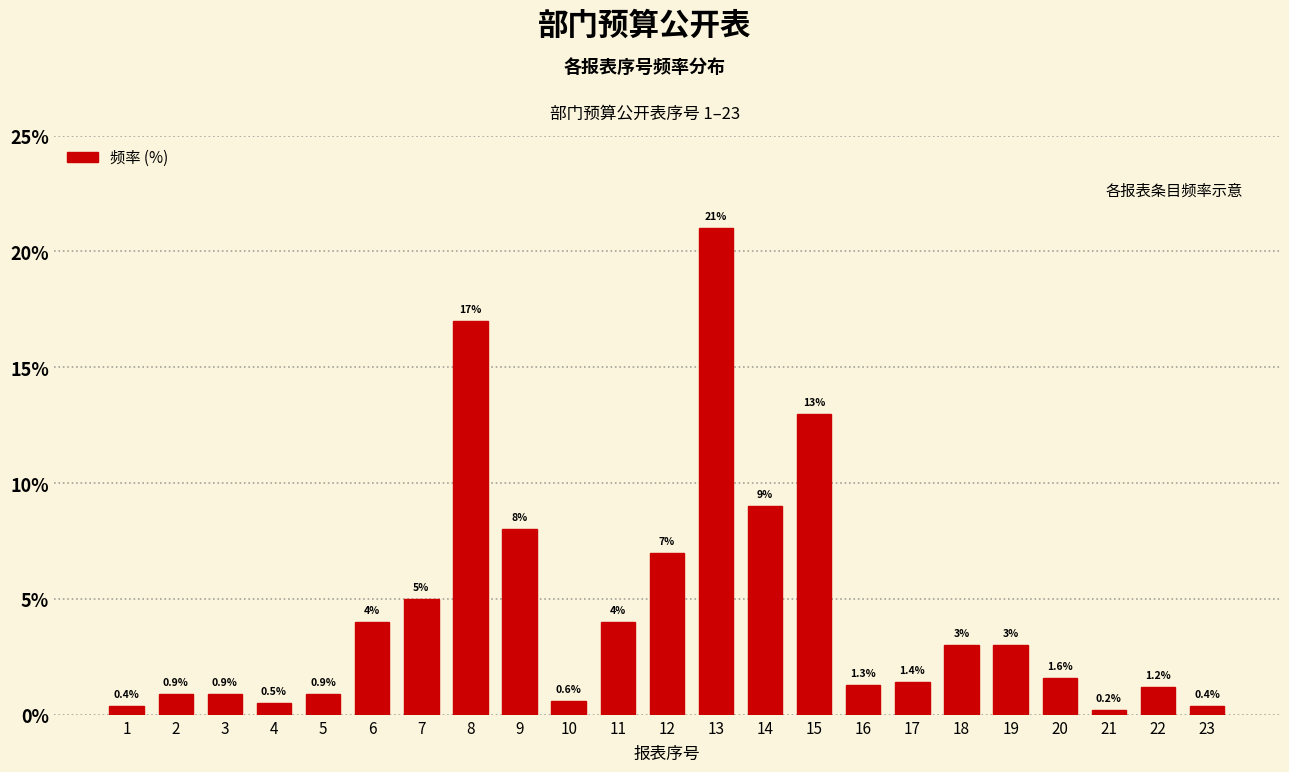

Reading left to right, transcribe all the data shown in this chart.

1=0.4	2=0.9	3=0.9	4=0.5	5=0.9	6=4.0	7=5.0	8=17.0	9=8.0	10=0.6	11=4.0	12=7.0	13=21.0	14=9.0	15=13.0	16=1.3	17=1.4	18=3.0	19=3.0	20=1.6	21=0.2	22=1.2	23=0.4